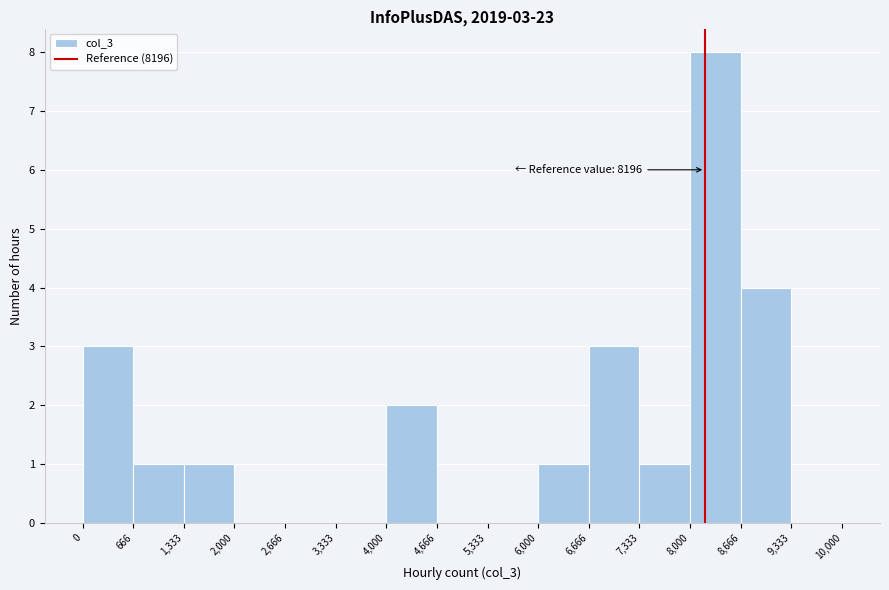

Over which range of the x-axis is the bar tallest?

8,000 to 8,666